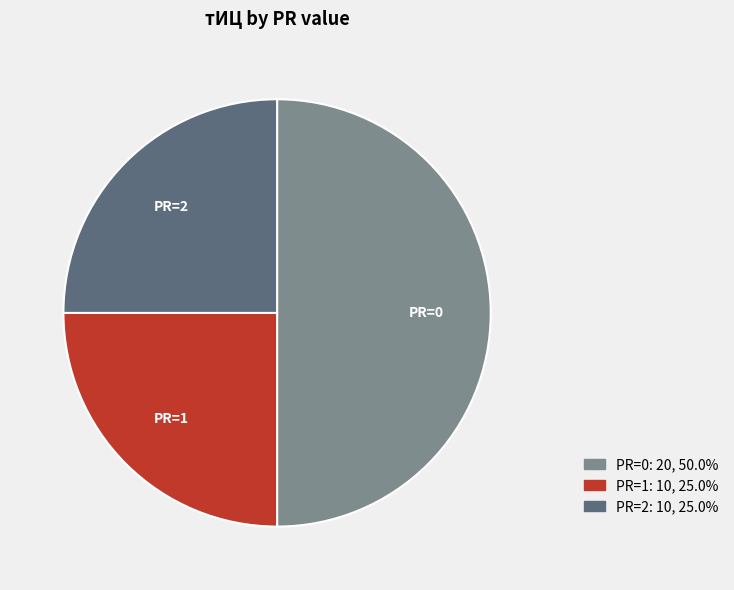

Approximately how many times larger is the value at PR=2 compared to PR=1?

1.0